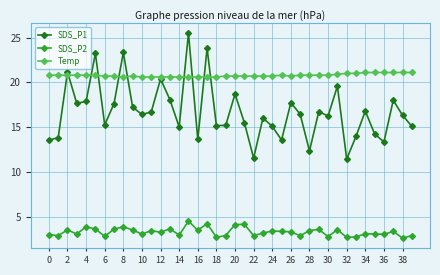

True or false: SDS_P1 has more than 1 interior local peaks.

True